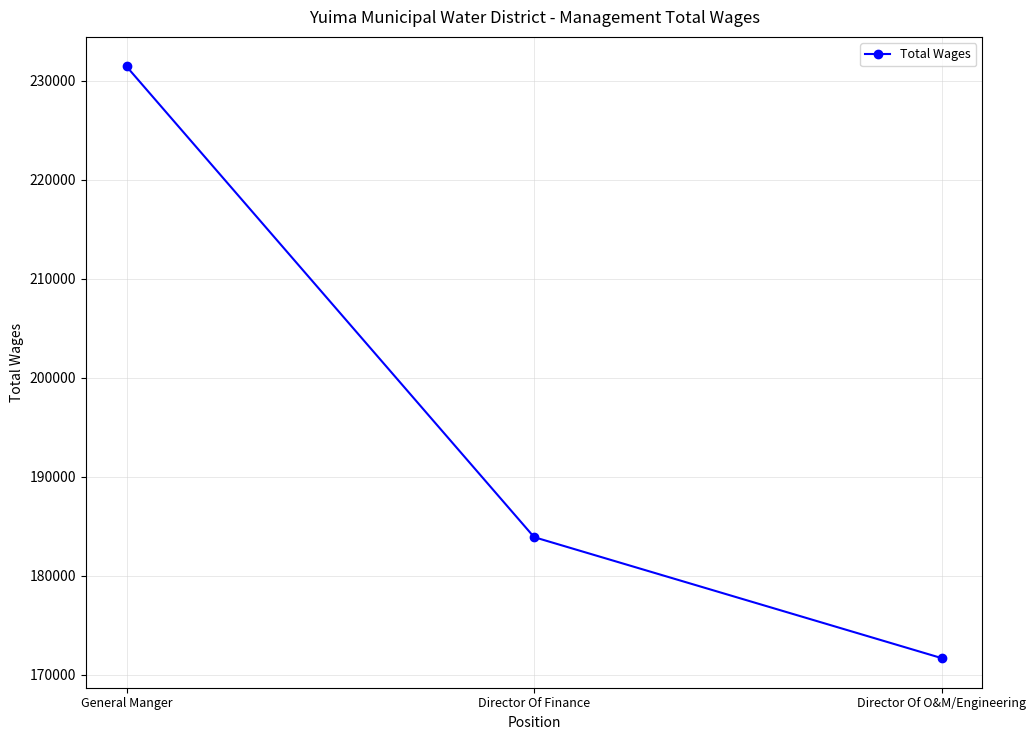

Reading right to left, transcribe all the data shown in this chart.

171686	183905	231440